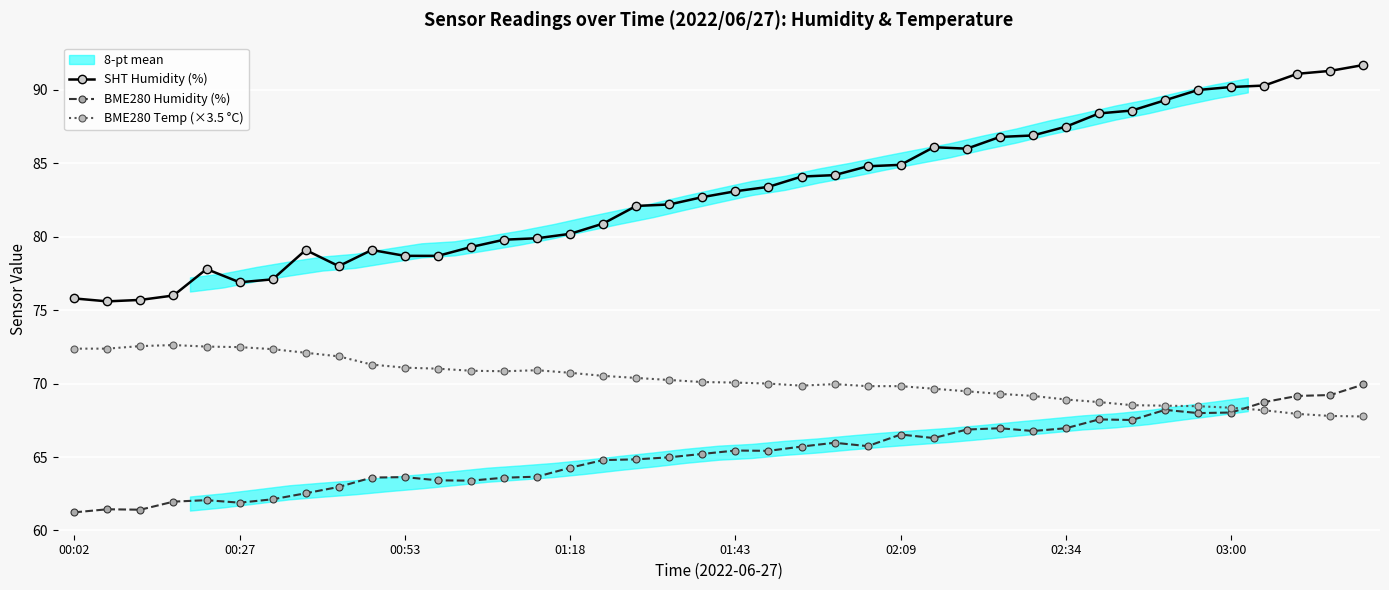

What is the maximum value for BME280 Temp (×3.5 °C)?

72.6